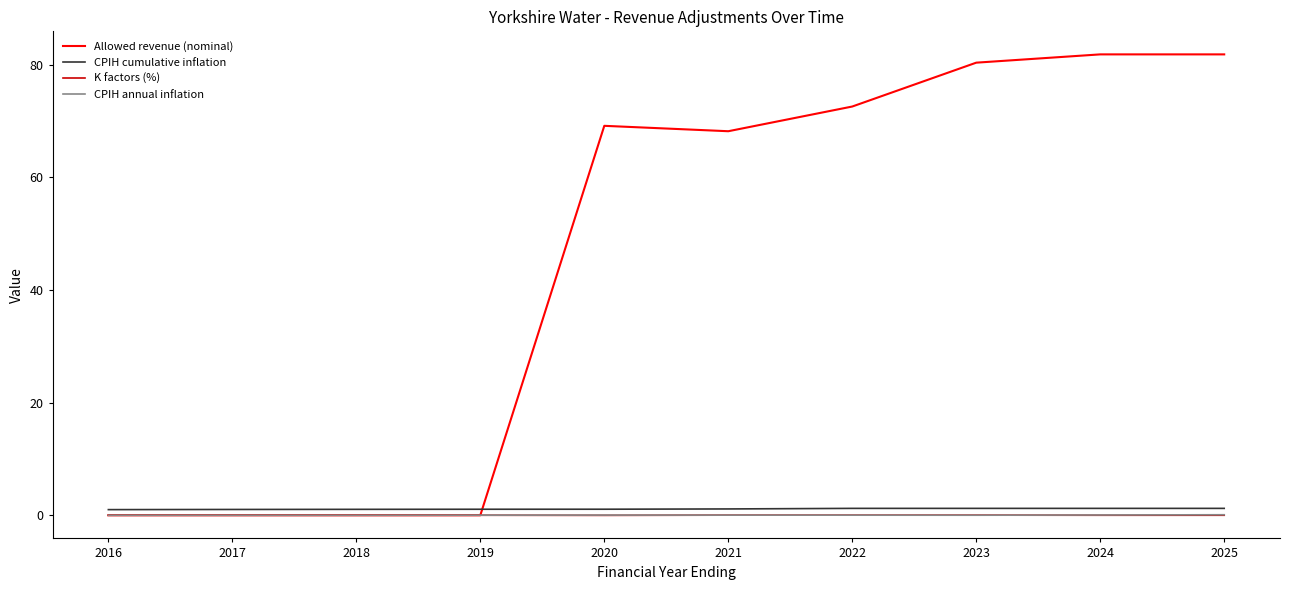

True or false: Allowed revenue (nominal) has a value of 24.9 at 2023.

False